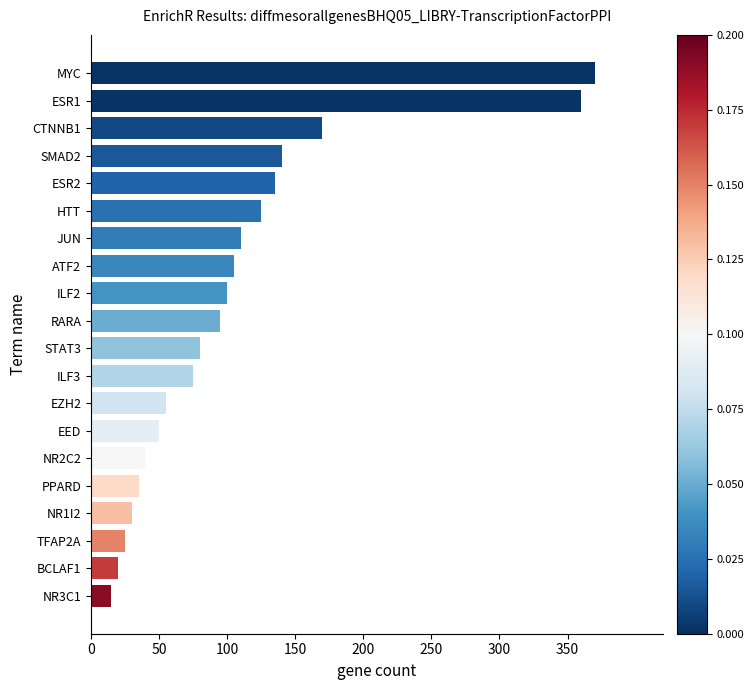

At which label is the value closest to 192?

CTNNB1